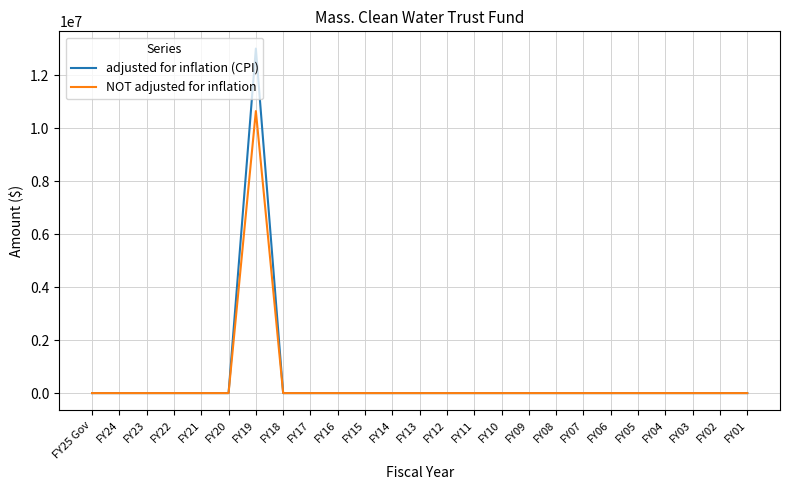

What is the maximum value shown in the chart?

13010856